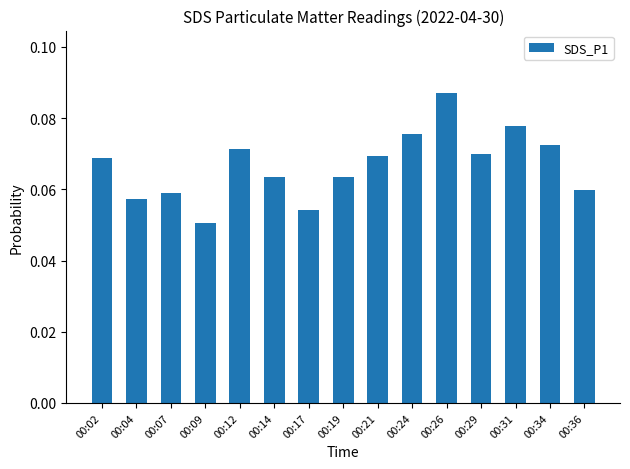

Which category has the lowest value across all series?

00:09